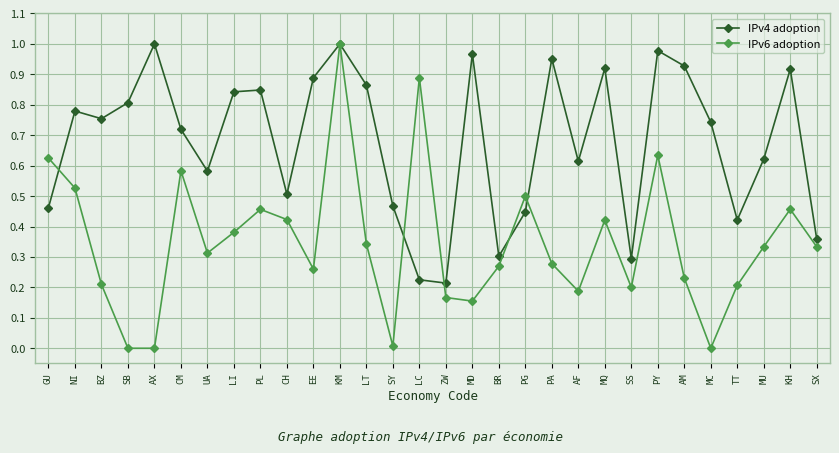

What is the sum of all IPv6 adoption values?

10.4